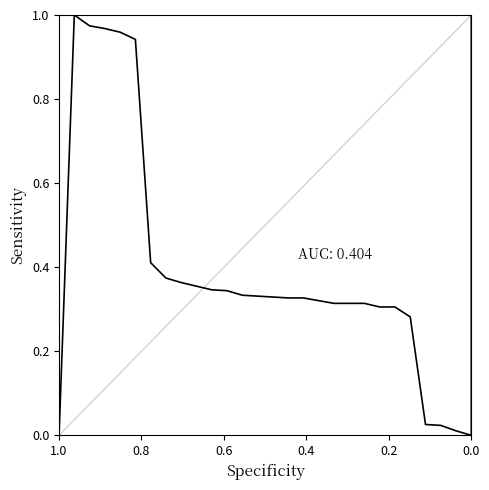

What position from the left is 28?

29